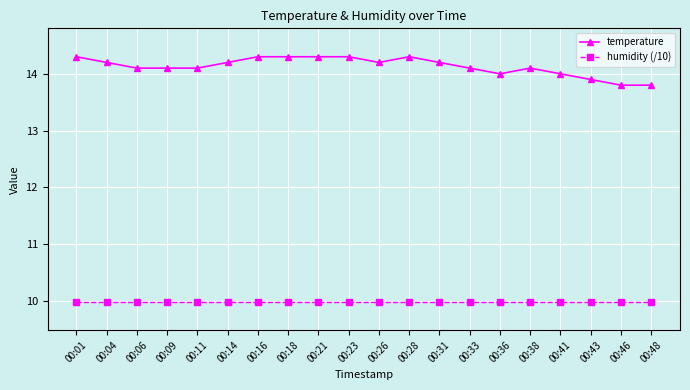

Reading right to left, transcribe all the data shown in this chart.

temperature: 00:48=13.8	00:46=13.8	00:43=13.9	00:41=14.0	00:38=14.1	00:36=14.0	00:33=14.1	00:31=14.2	00:28=14.3	00:26=14.2	00:23=14.3	00:21=14.3	00:18=14.3	00:16=14.3	00:14=14.2	00:11=14.1	00:09=14.1	00:06=14.1	00:04=14.2	00:01=14.3
humidity (/10): 00:48=10.0	00:46=10.0	00:43=10.0	00:41=10.0	00:38=10.0	00:36=10.0	00:33=10.0	00:31=10.0	00:28=10.0	00:26=10.0	00:23=10.0	00:21=10.0	00:18=10.0	00:16=10.0	00:14=10.0	00:11=10.0	00:09=10.0	00:06=10.0	00:04=10.0	00:01=10.0